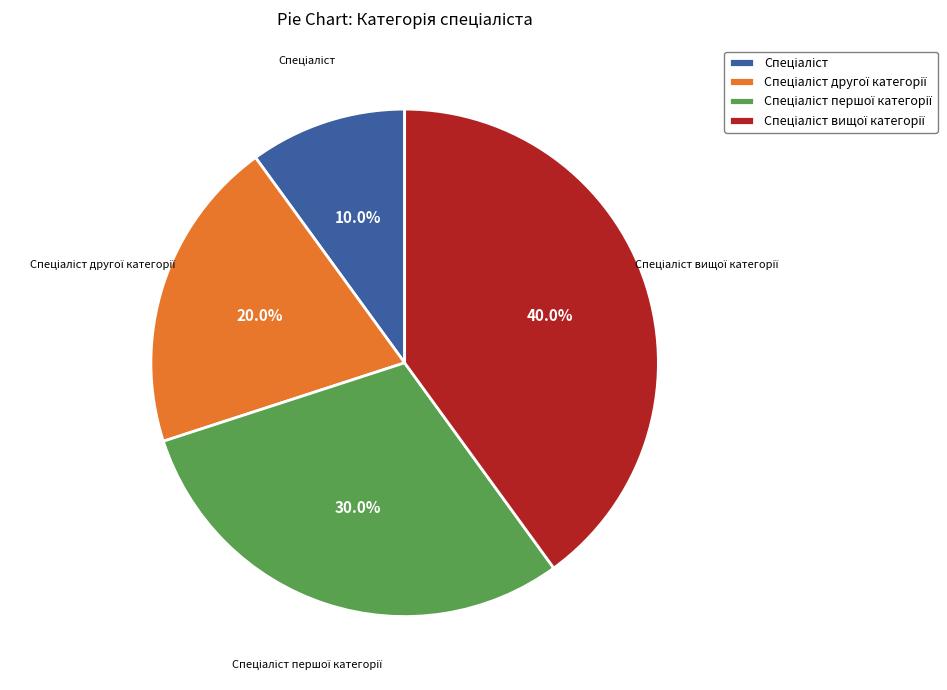

Does any single category account for the majority?

No